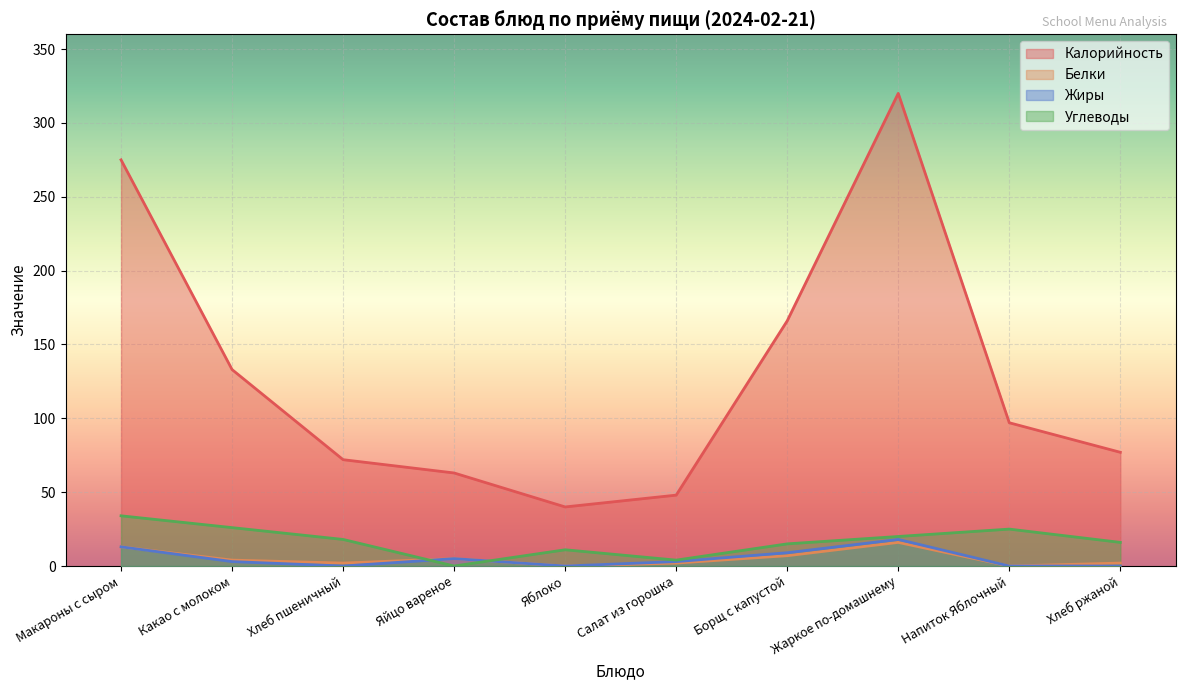

The Калорийность series shows 415 at Макароны с сыром. True or false?

False